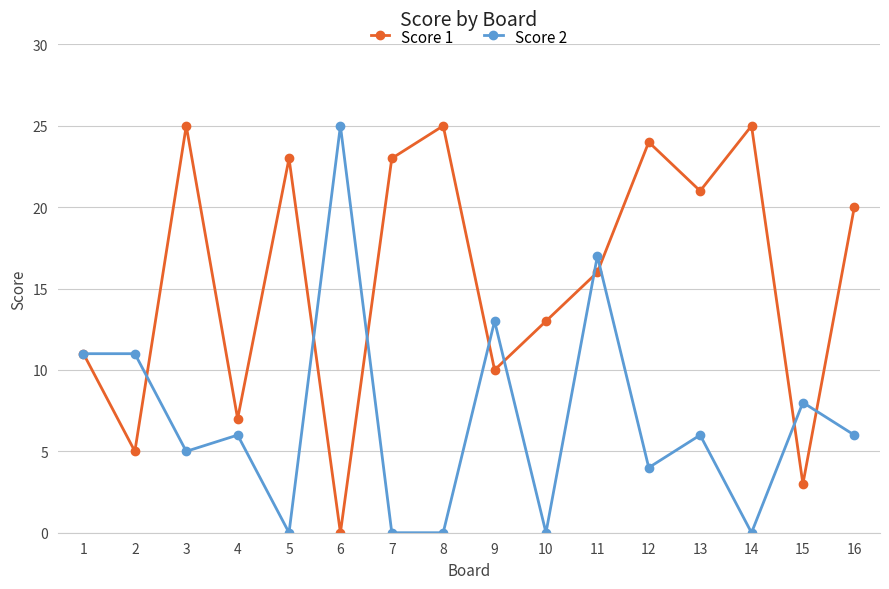

Reading right to left, list all the values displayed in this chart.

Score 1: 20	3	25	21	24	16	13	10	25	23	0	23	7	25	5	11
Score 2: 6	8	0	6	4	17	0	13	0	0	25	0	6	5	11	11